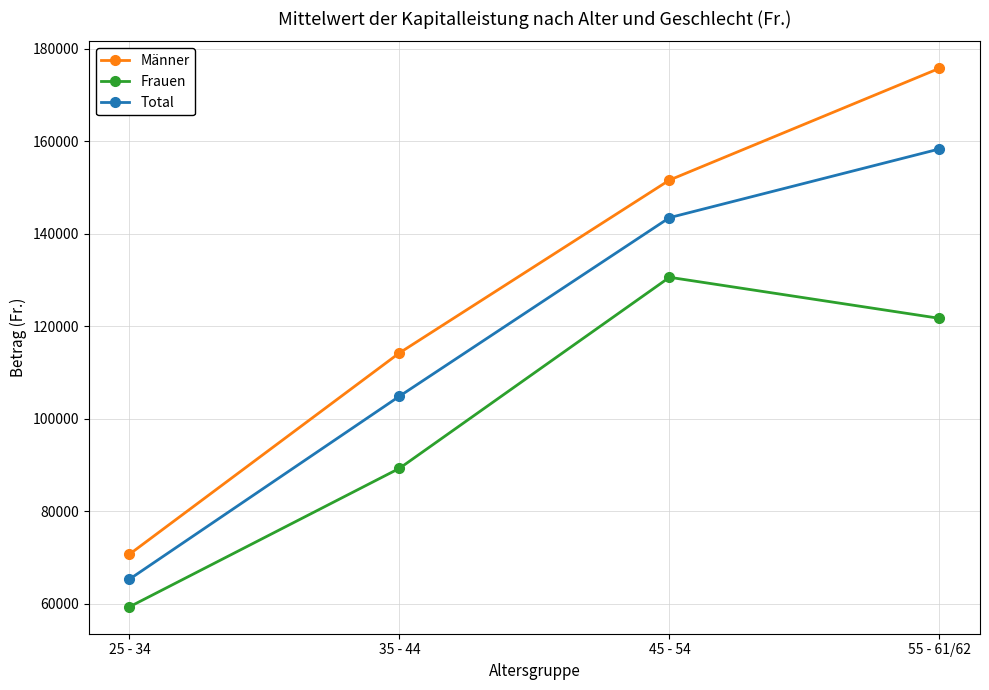

The value of Frauen at 35 - 44 is 89261.7. True or false?

True